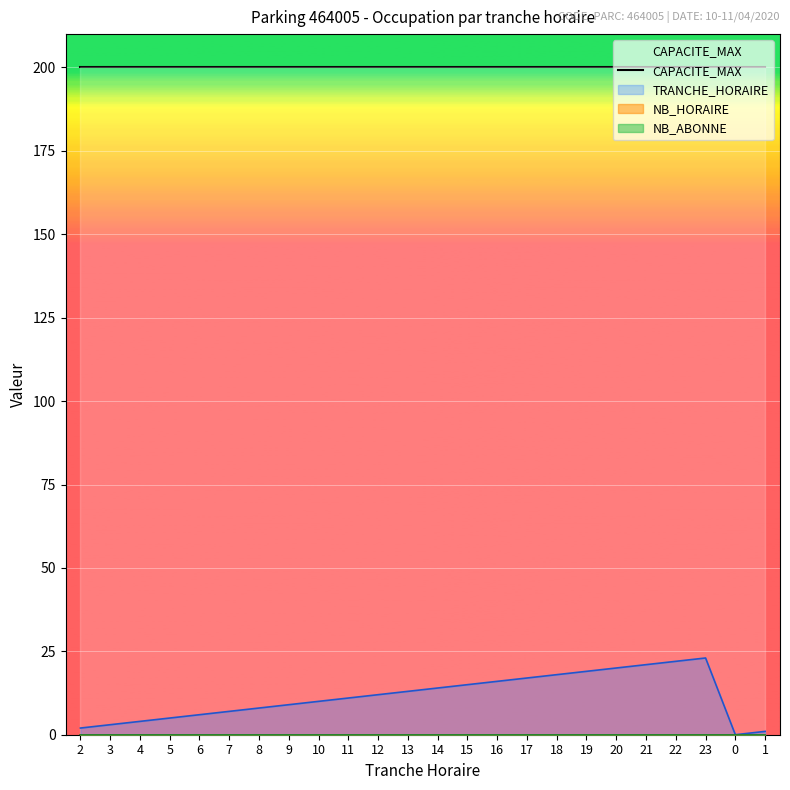

True or false: NB_HORAIRE has more than 1 points higher than both neighbors.

False